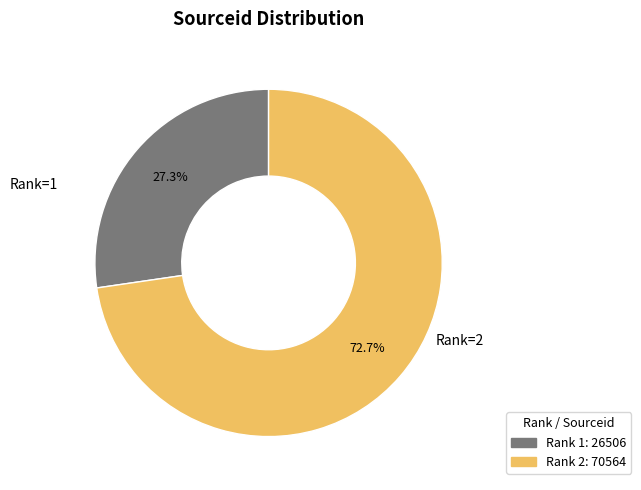

Which slice is the largest?

Rank 2